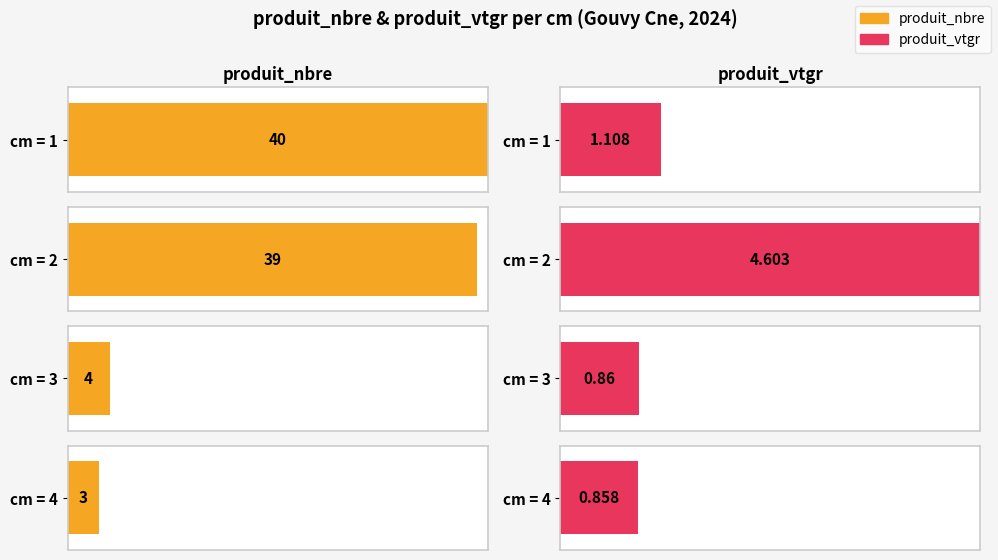

Rank the categories by produit_vtgr value from lowest to highest.

4, 3, 1, 2